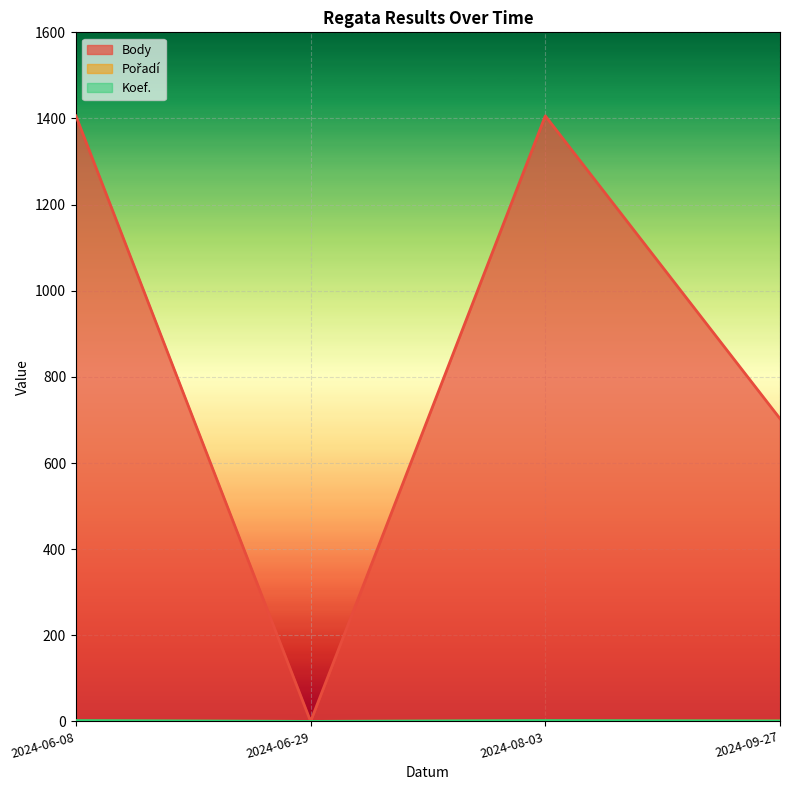

Reading right to left, list all the values displayed in this chart.

Body: 703	1406	0	1406
Pořadí: 1	1	0	1
Koef.: 1	2	0	2